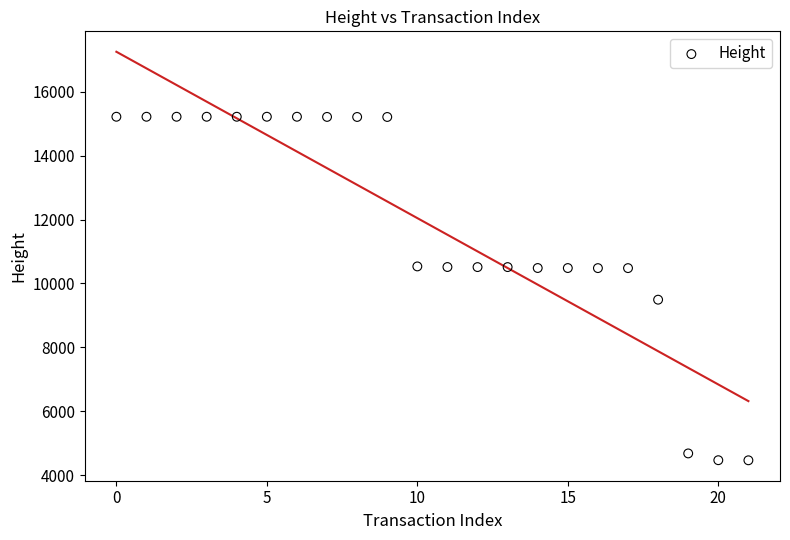

What Y value in the scatter plot is closest to 9842?

9493